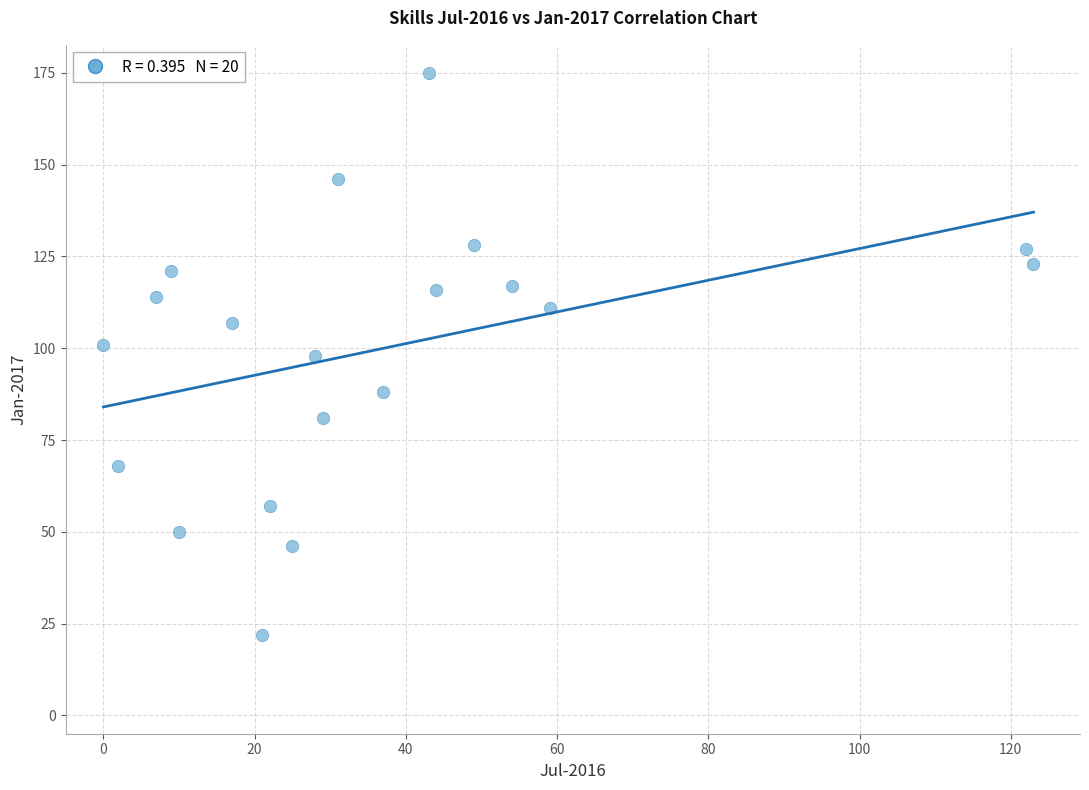

What is the range of Y values (max minus min)?

153